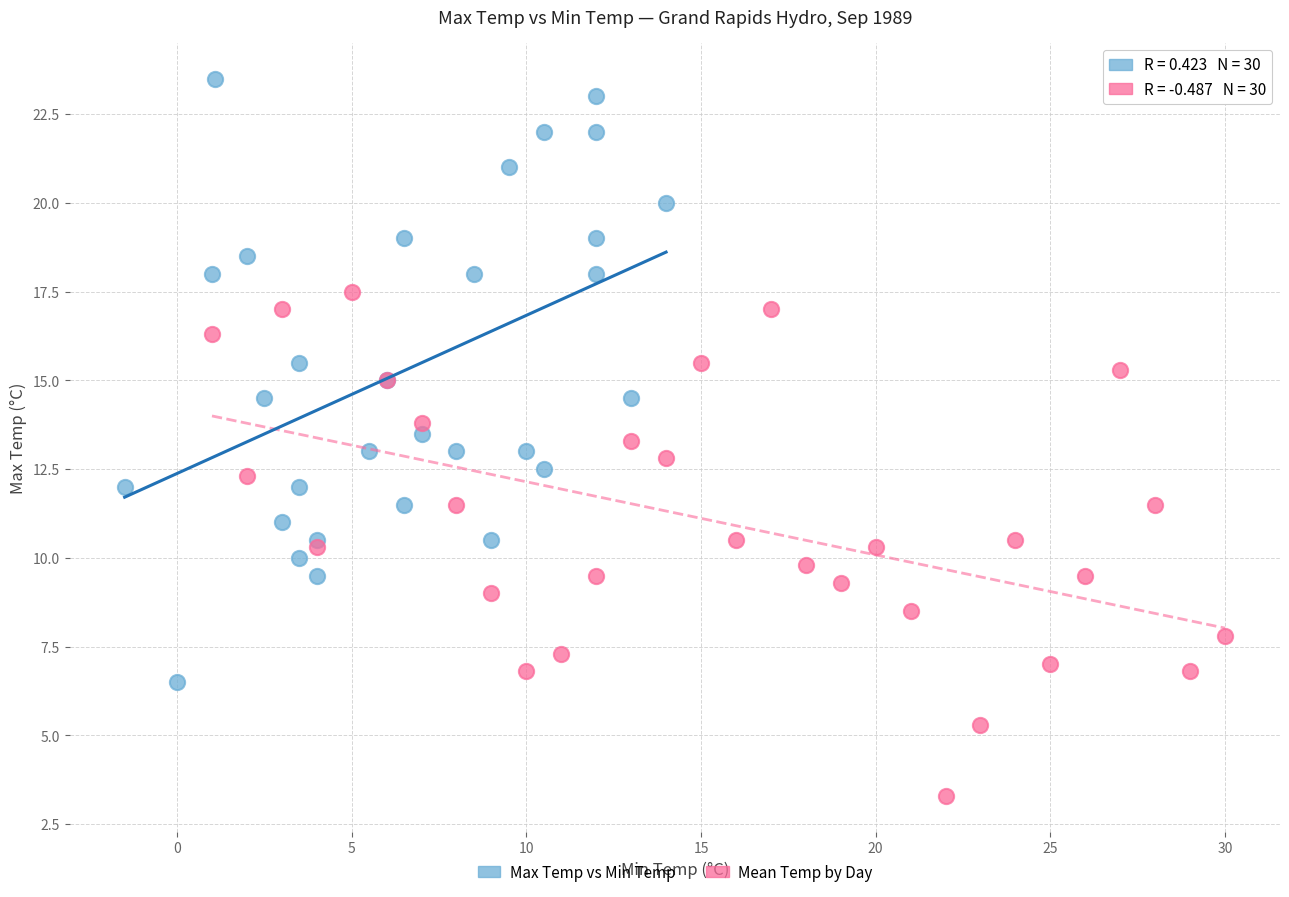

Which series reaches the minimum Y coordinate?

Mean Temp by Day